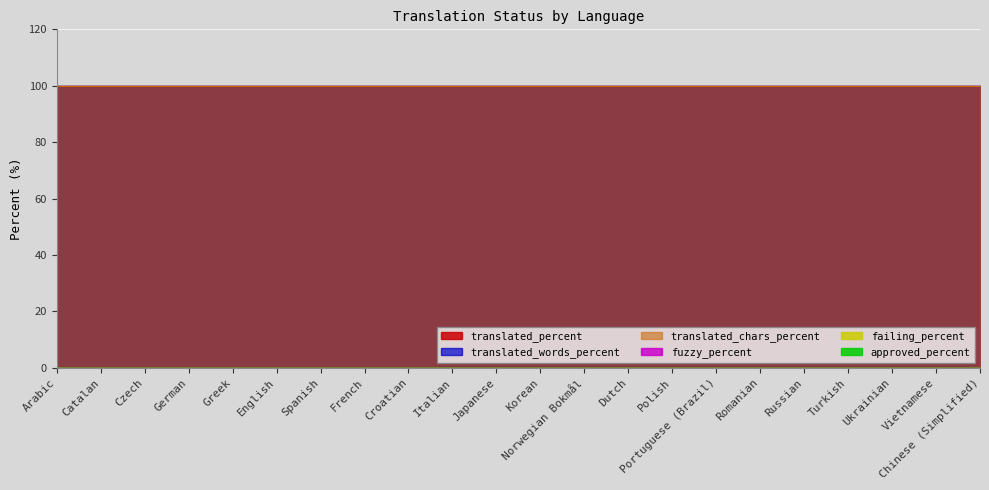

Reading left to right, transcribe all the data shown in this chart.

translated_percent: Arabic=100	Catalan=100	Czech=100	German=100	Greek=100	English=100	Spanish=100	French=100	Croatian=100	Italian=100	Japanese=100	Korean=100	Norwegian Bokmål=100	Dutch=100	Polish=100	Portuguese (Brazil)=100	Romanian=100	Russian=100	Turkish=100	Ukrainian=100	Vietnamese=100	Chinese (Simplified)=100
translated_words_percent: Arabic=100	Catalan=100	Czech=100	German=100	Greek=100	English=100	Spanish=100	French=100	Croatian=100	Italian=100	Japanese=100	Korean=100	Norwegian Bokmål=100	Dutch=100	Polish=100	Portuguese (Brazil)=100	Romanian=100	Russian=100	Turkish=100	Ukrainian=100	Vietnamese=100	Chinese (Simplified)=100
translated_chars_percent: Arabic=100	Catalan=100	Czech=100	German=100	Greek=100	English=100	Spanish=100	French=100	Croatian=100	Italian=100	Japanese=100	Korean=100	Norwegian Bokmål=100	Dutch=100	Polish=100	Portuguese (Brazil)=100	Romanian=100	Russian=100	Turkish=100	Ukrainian=100	Vietnamese=100	Chinese (Simplified)=100
fuzzy_percent: Arabic=0	Catalan=0	Czech=0	German=0	Greek=0	English=0	Spanish=0	French=0	Croatian=0	Italian=0	Japanese=0	Korean=0	Norwegian Bokmål=0	Dutch=0	Polish=0	Portuguese (Brazil)=0	Romanian=0	Russian=0	Turkish=0	Ukrainian=0	Vietnamese=0	Chinese (Simplified)=0
failing_percent: Arabic=0	Catalan=0	Czech=0	German=0	Greek=0	English=0	Spanish=0	French=0	Croatian=0	Italian=0	Japanese=0	Korean=0	Norwegian Bokmål=0	Dutch=0	Polish=0	Portuguese (Brazil)=0	Romanian=0	Russian=0	Turkish=0	Ukrainian=0	Vietnamese=0	Chinese (Simplified)=0
approved_percent: Arabic=0	Catalan=0	Czech=0	German=0	Greek=0	English=0	Spanish=0	French=0	Croatian=0	Italian=0	Japanese=0	Korean=0	Norwegian Bokmål=0	Dutch=0	Polish=0	Portuguese (Brazil)=0	Romanian=0	Russian=0	Turkish=0	Ukrainian=0	Vietnamese=0	Chinese (Simplified)=0